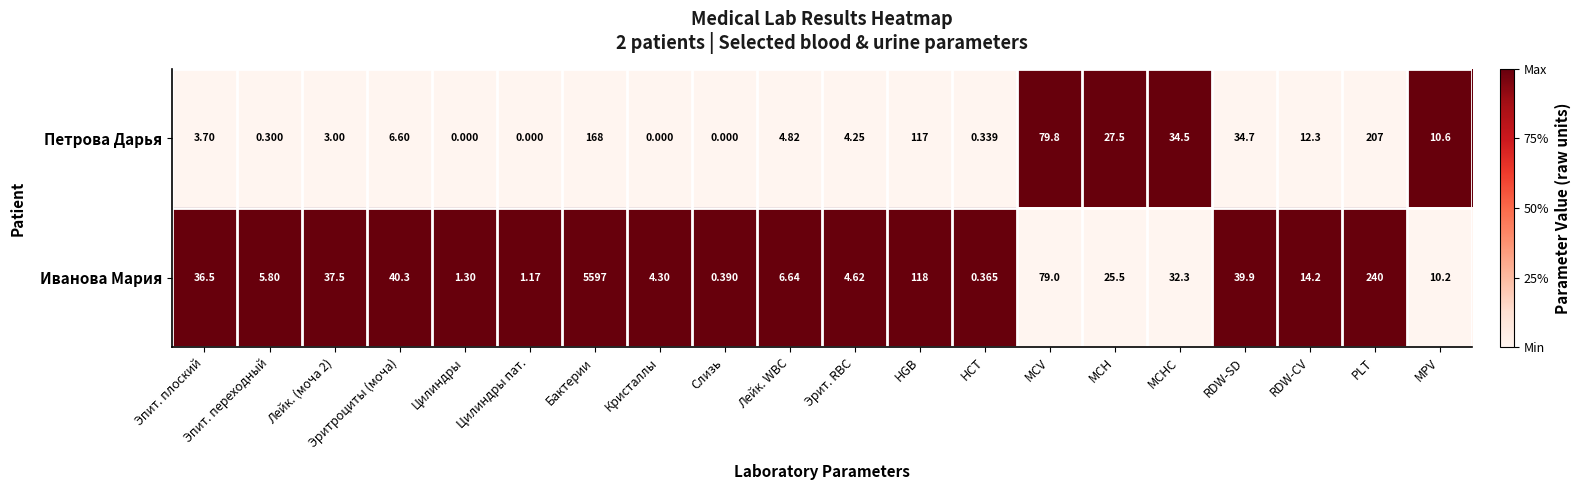

At which category is the sum across all series the highest?

Бактерии